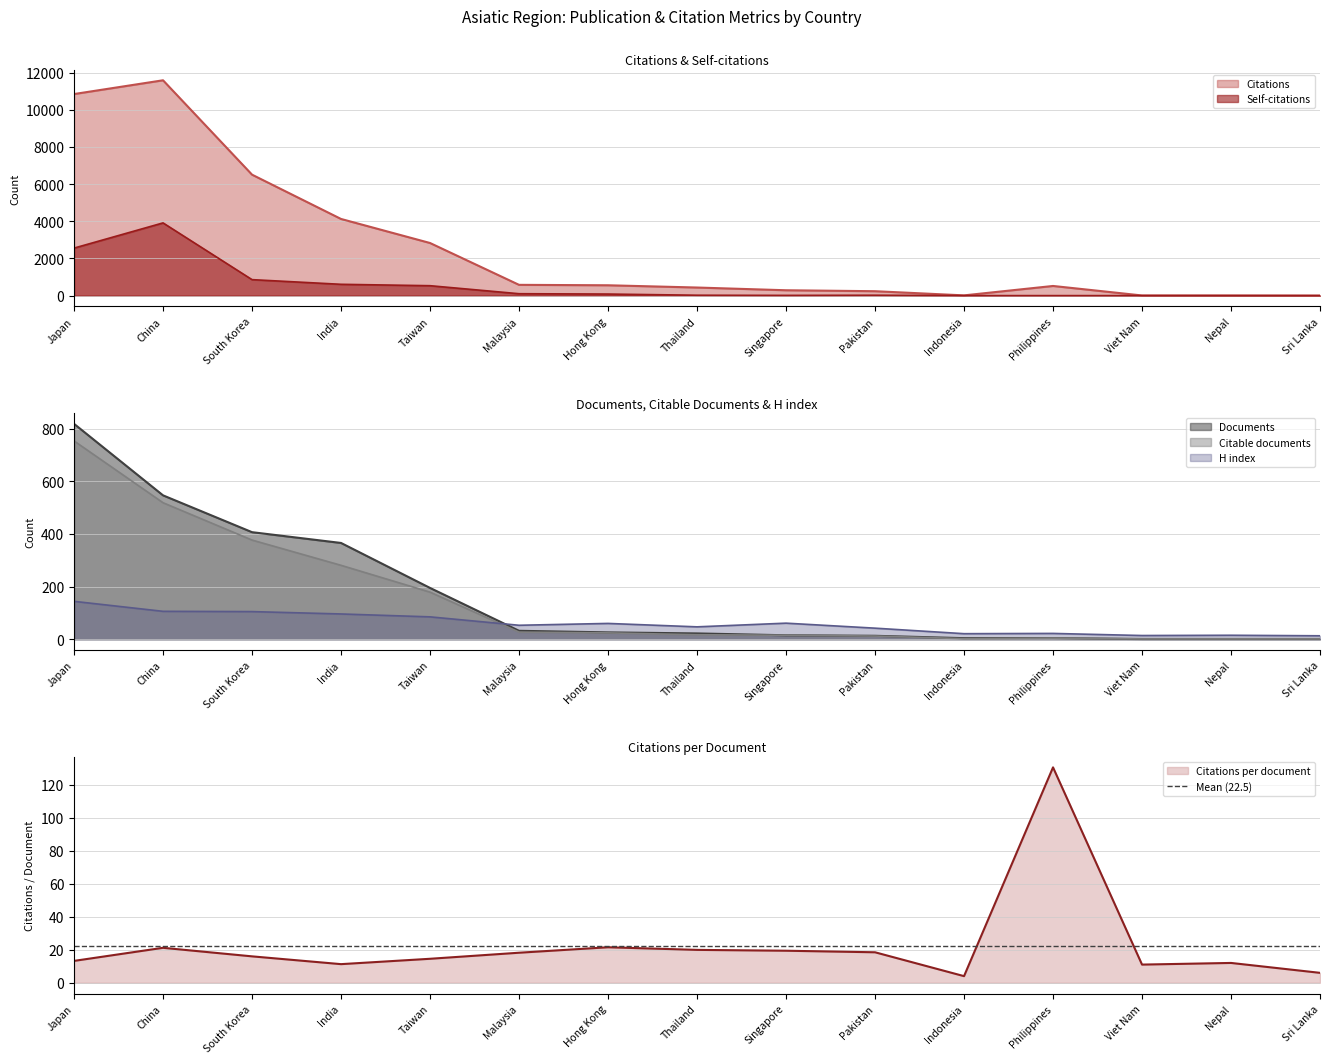

True or false: H index and Documents intersect in this chart.

True